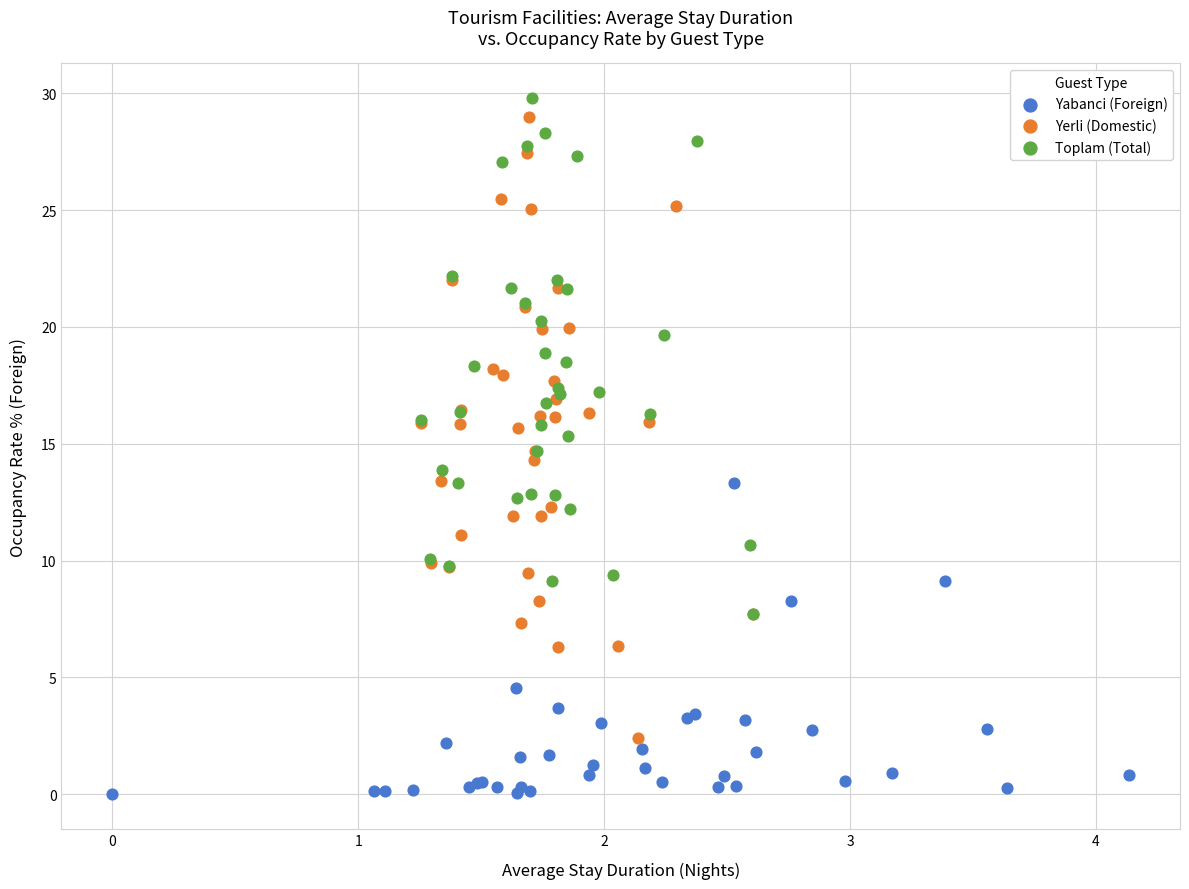

Which series has the widest spread of Y values?

Yerli (Domestic)